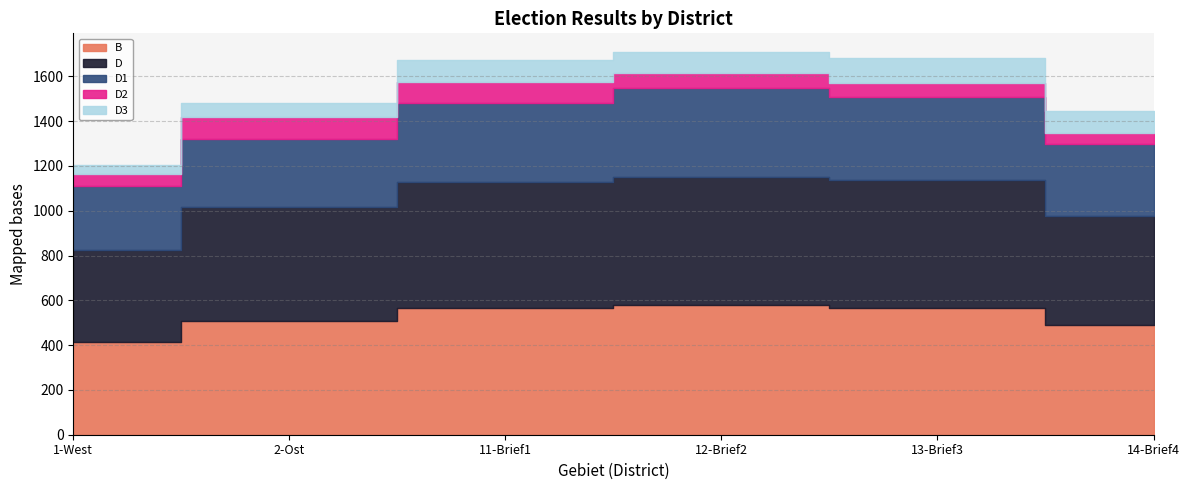

True or false: D1 and D3 intersect in this chart.

False